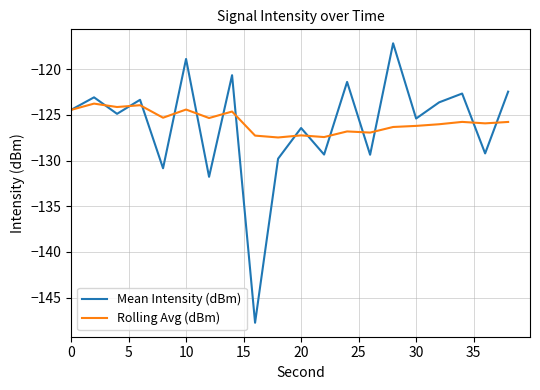

What are all the series names shown in the legend?

Mean Intensity (dBm), Rolling Avg (dBm)